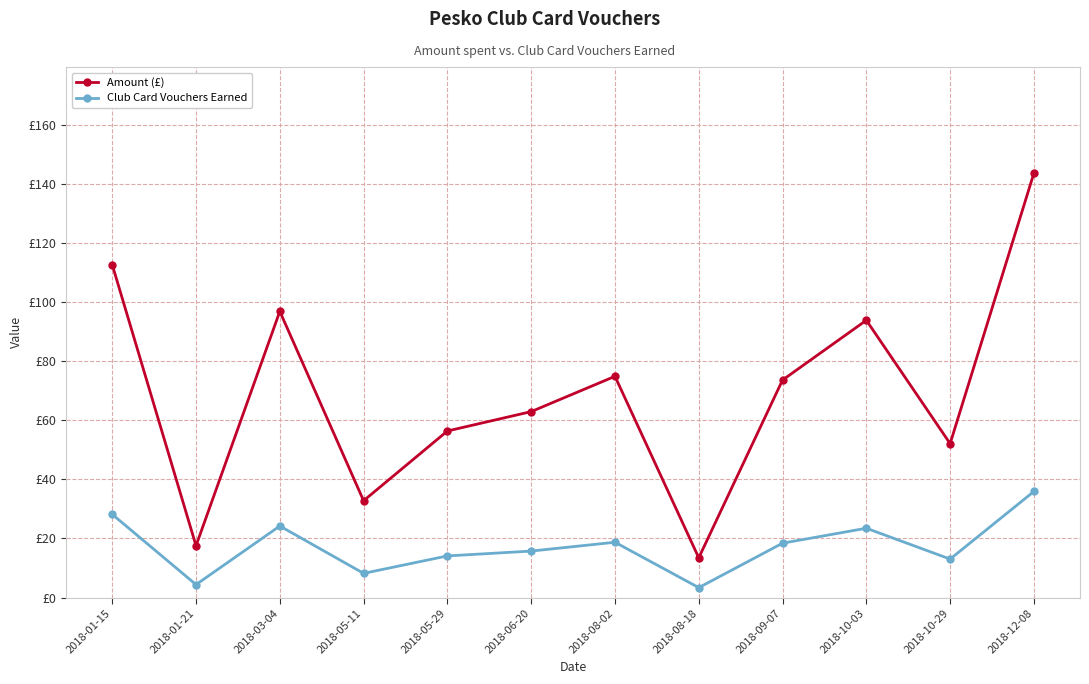

True or false: Amount (£) has more than 1 points higher than both neighbors.

True